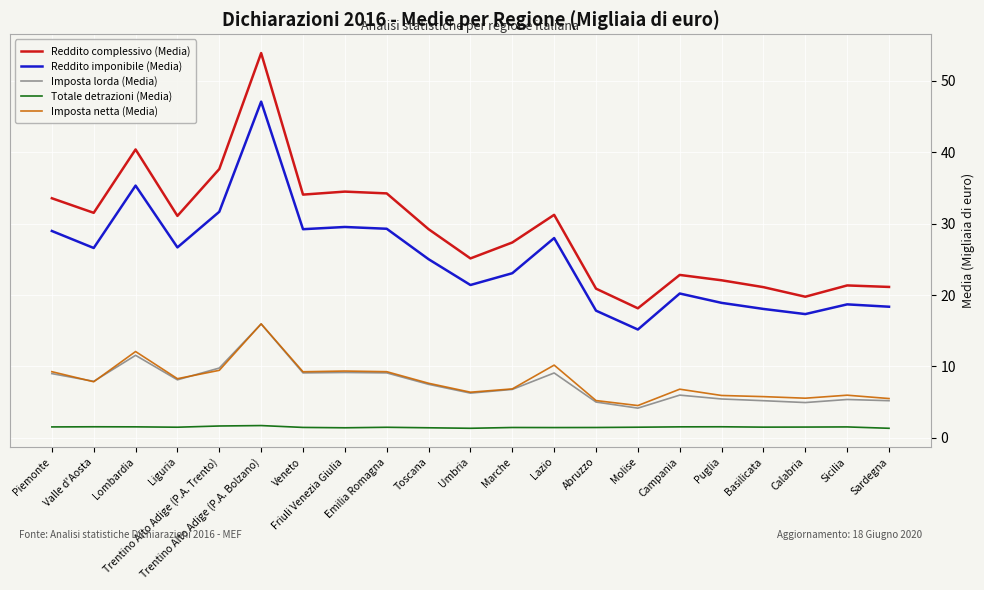

What is the sum of the Reddito complessivo (Media) values at Toscana and Lazio?

60.4